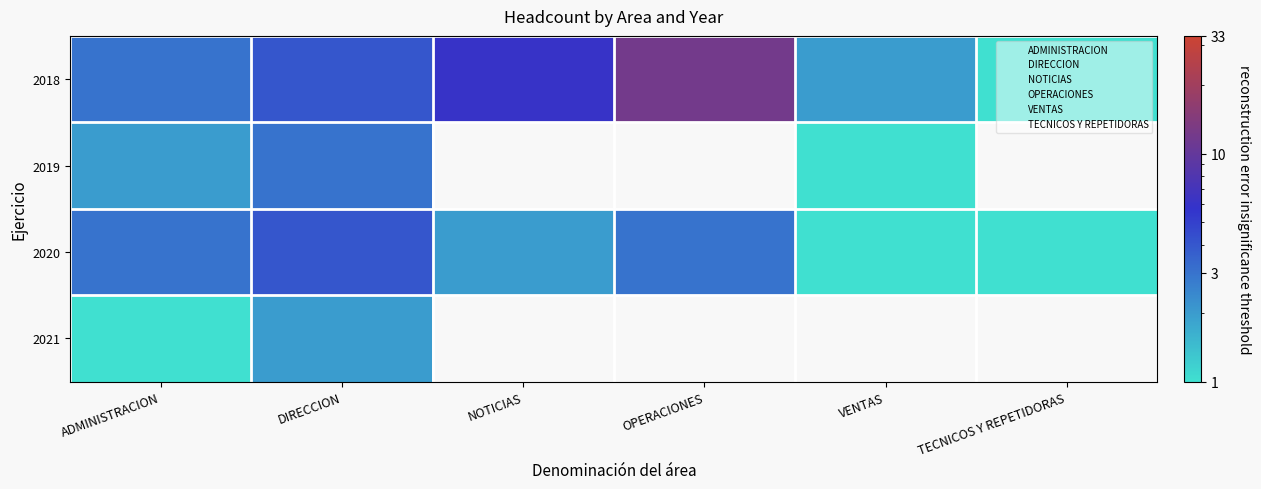

Which has a higher value, NOTICIAS or ADMINISTRACION?

NOTICIAS